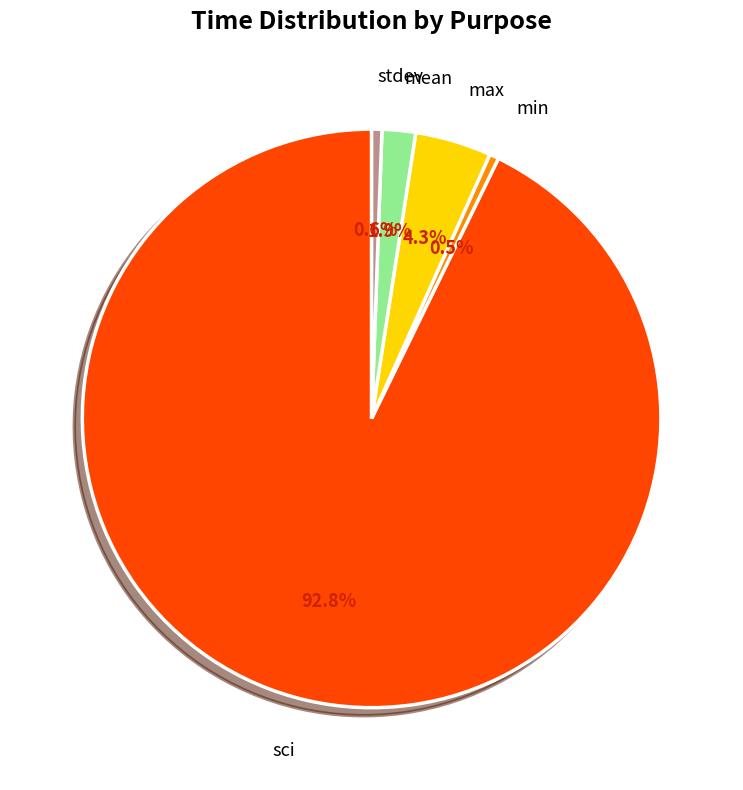

Does any single category account for the majority?

Yes